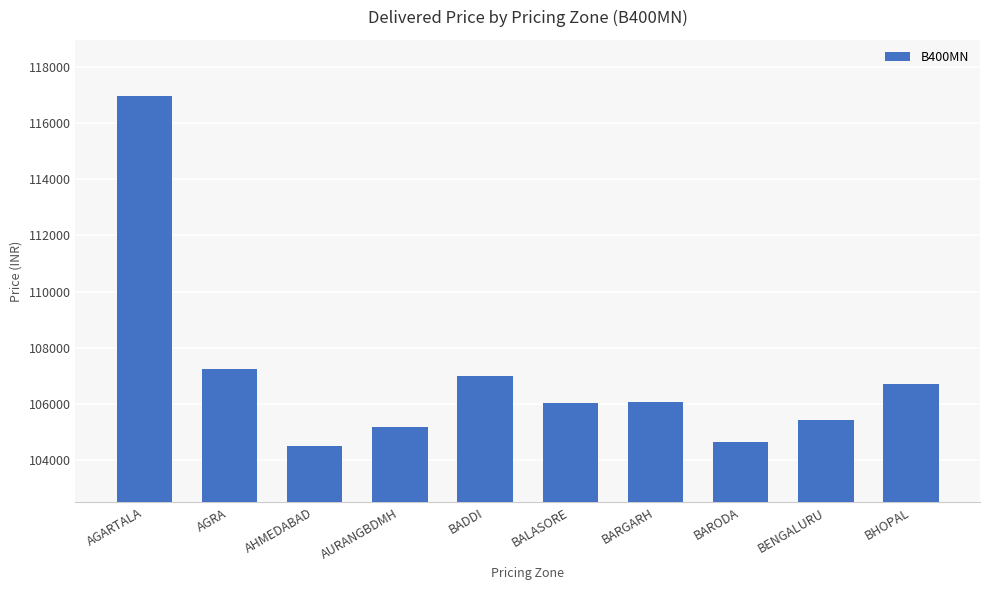

At which category does the chart reach its minimum across all series?

AHMEDABAD